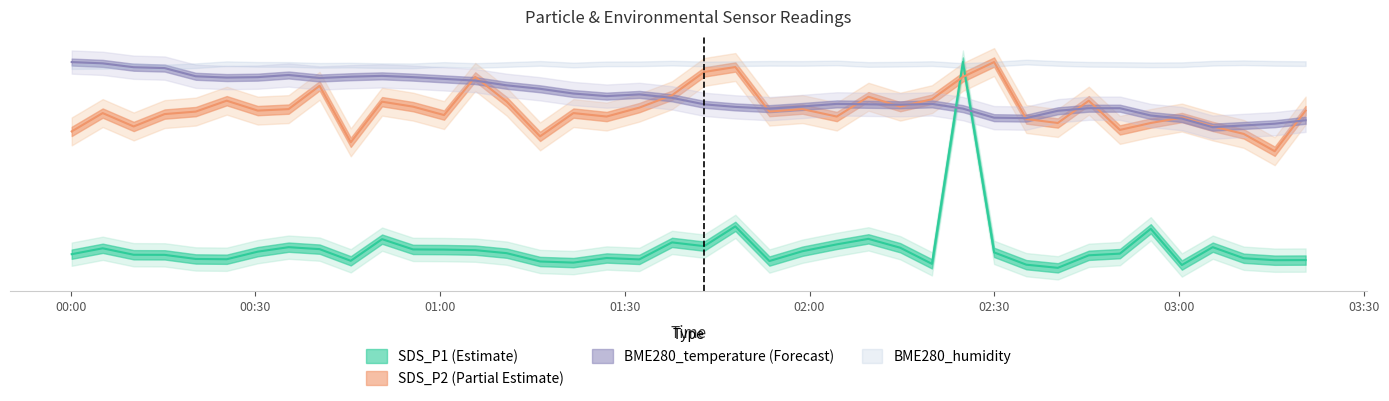

After their last crossing, which series has the higher values: SDS_P2 or SDS_P1?

SDS_P2